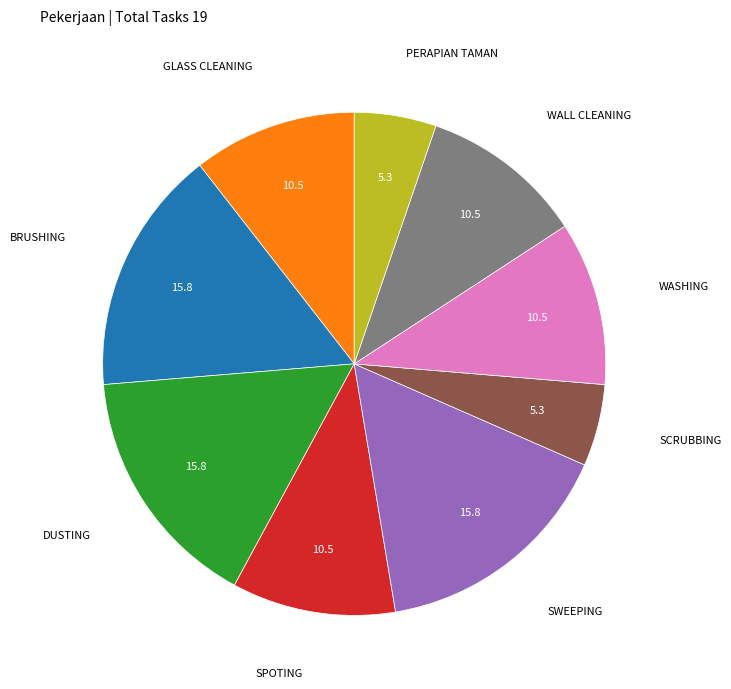

How many slices are in this pie chart?

9